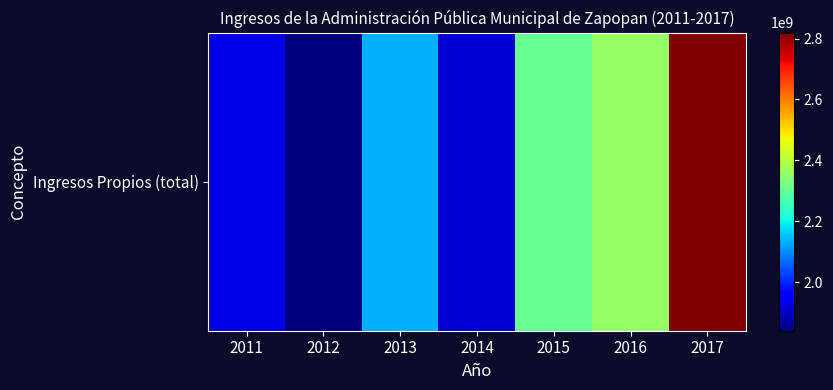

What is the smallest value displayed?

1840818801.0